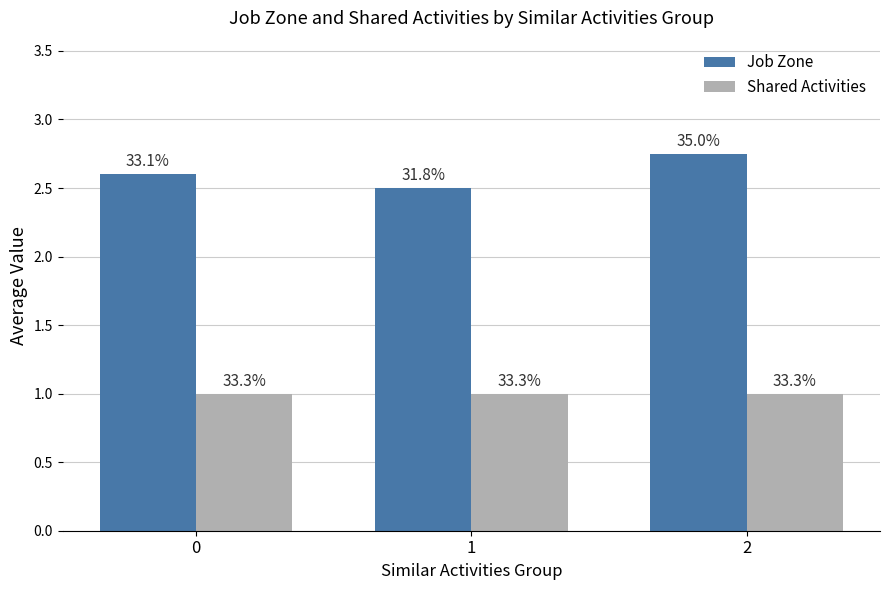

Rank the series at 0 from lowest to highest value.

Shared Activities, Job Zone